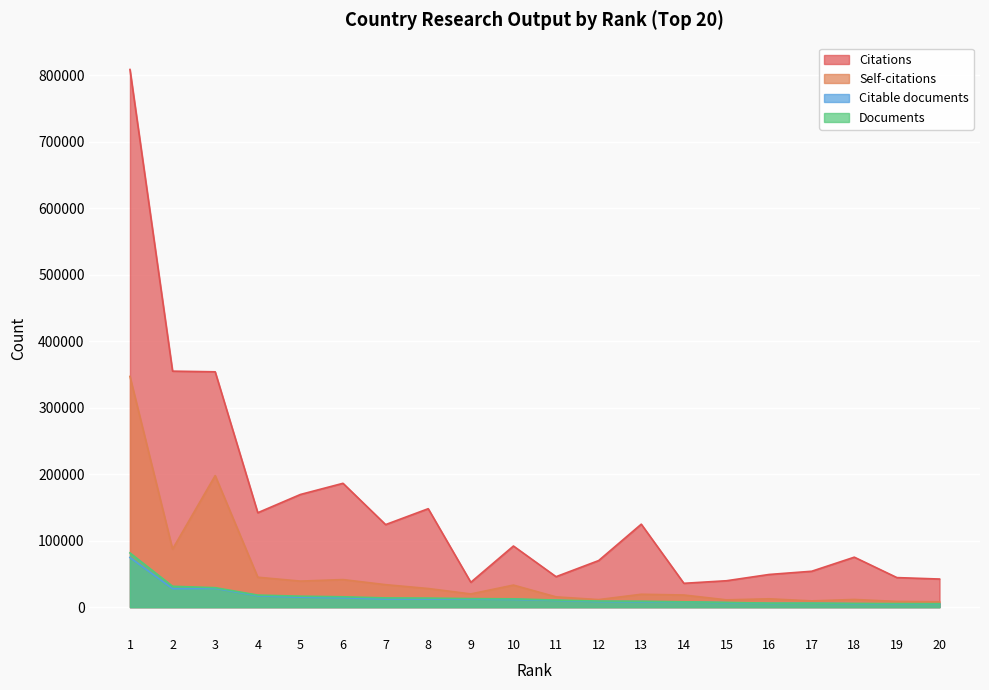

True or false: Citations and Documents cross at least once.

False